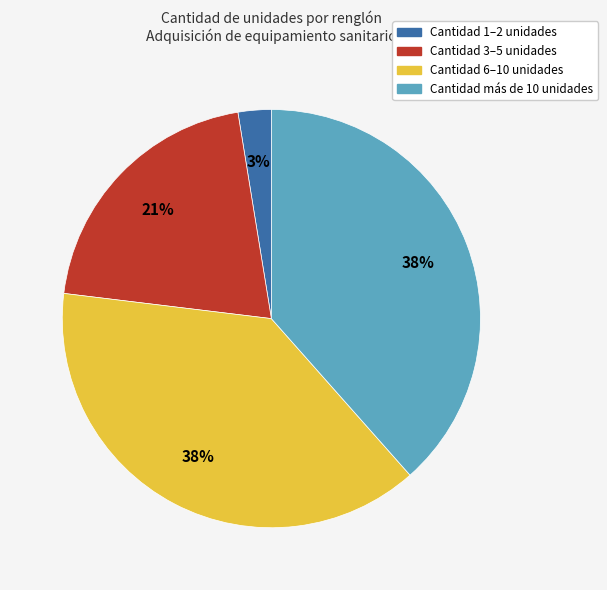

Is the sum of Cantidad 6–10 unidades and Cantidad 1–2 unidades greater than half?

No